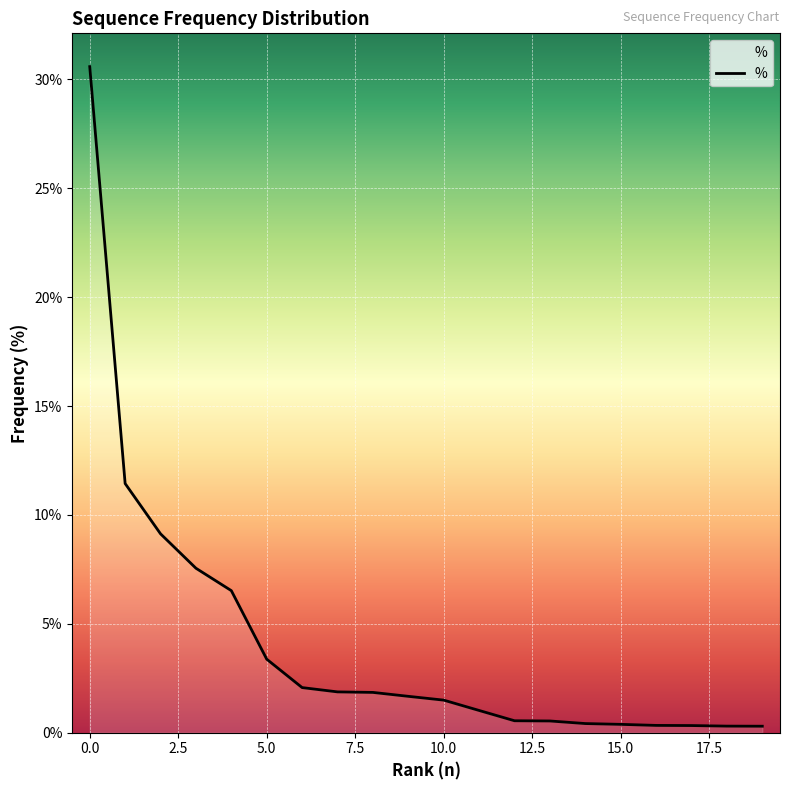

Which label corresponds to the smallest value in the chart?

19